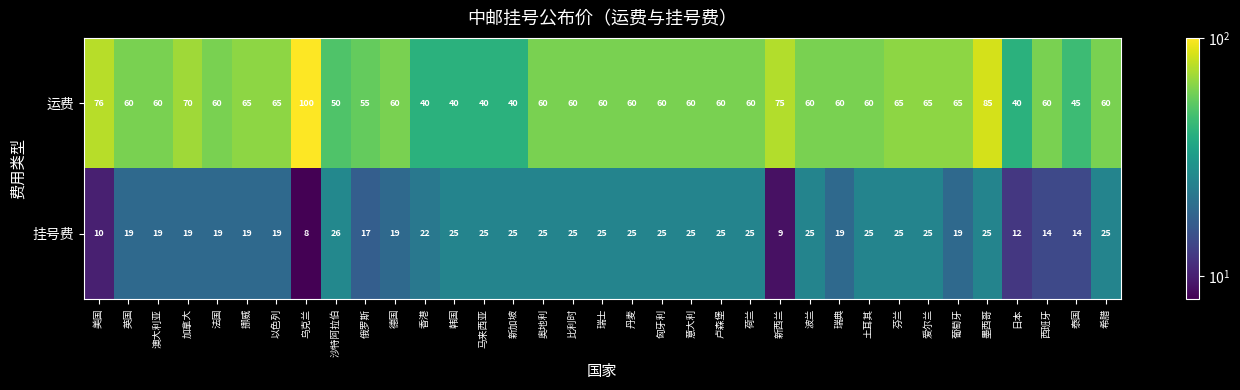

The value of 挂号费 at 新西兰 is 9. True or false?

True